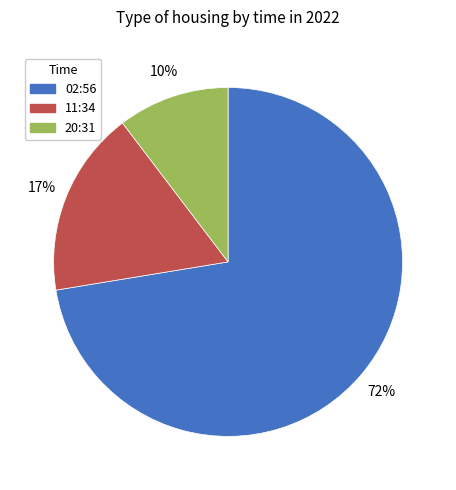

What is the smallest slice in the pie chart?

20:31